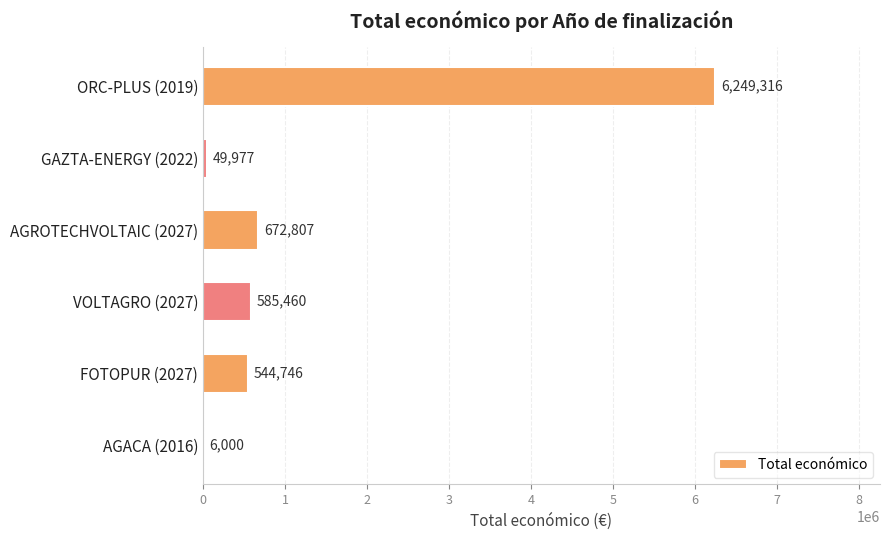

What is the sum of the values at ORC-PLUS (2019) and AGACA (2016)?

6255316